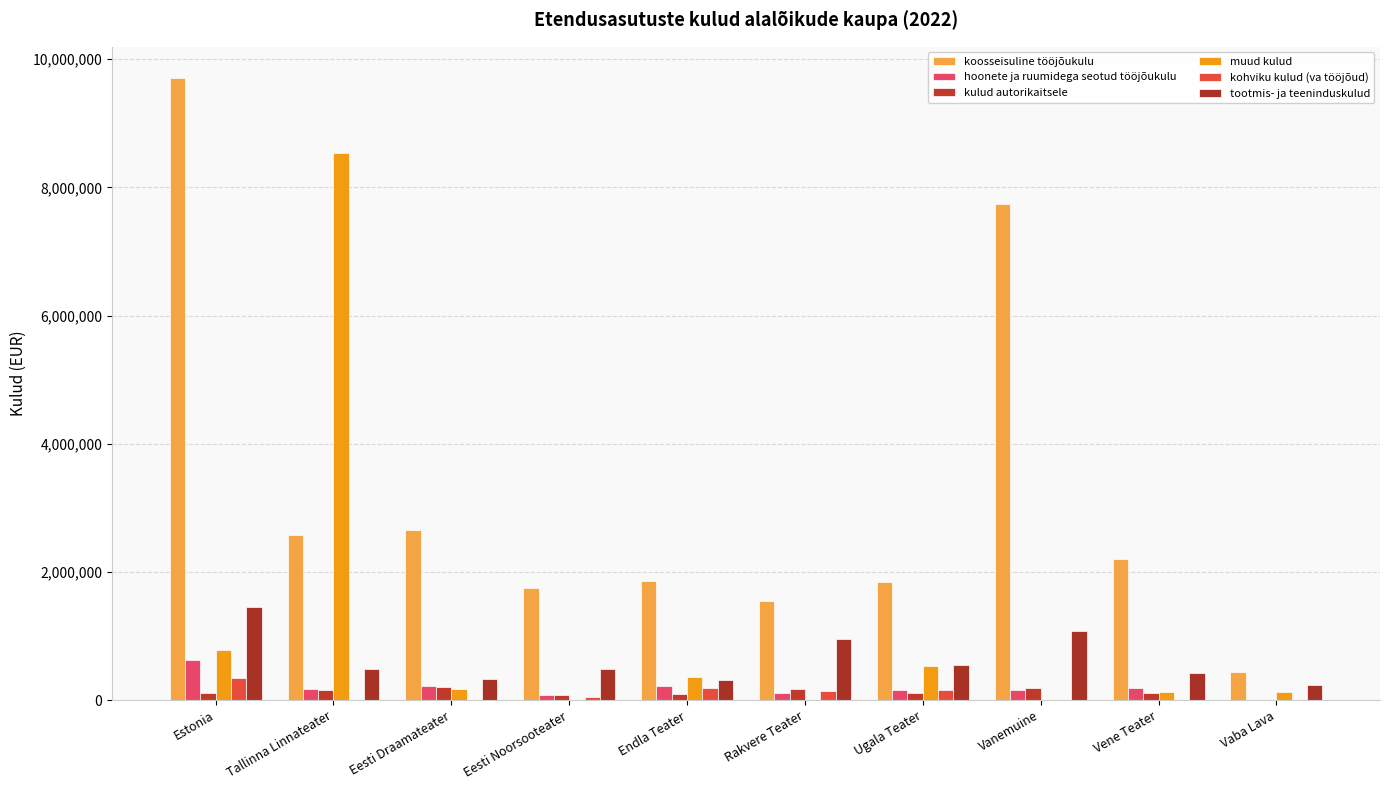

What is the difference between the maximum and minimum values in the kulud autorikaitsele series?

205310